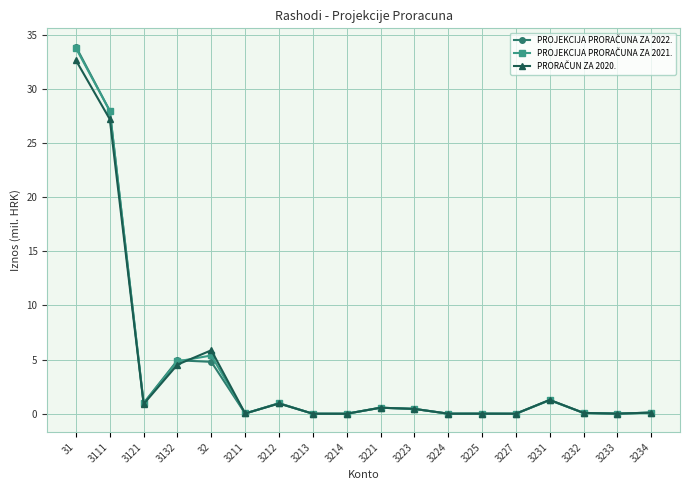

What is the label of the 3rd point from the left?

3121